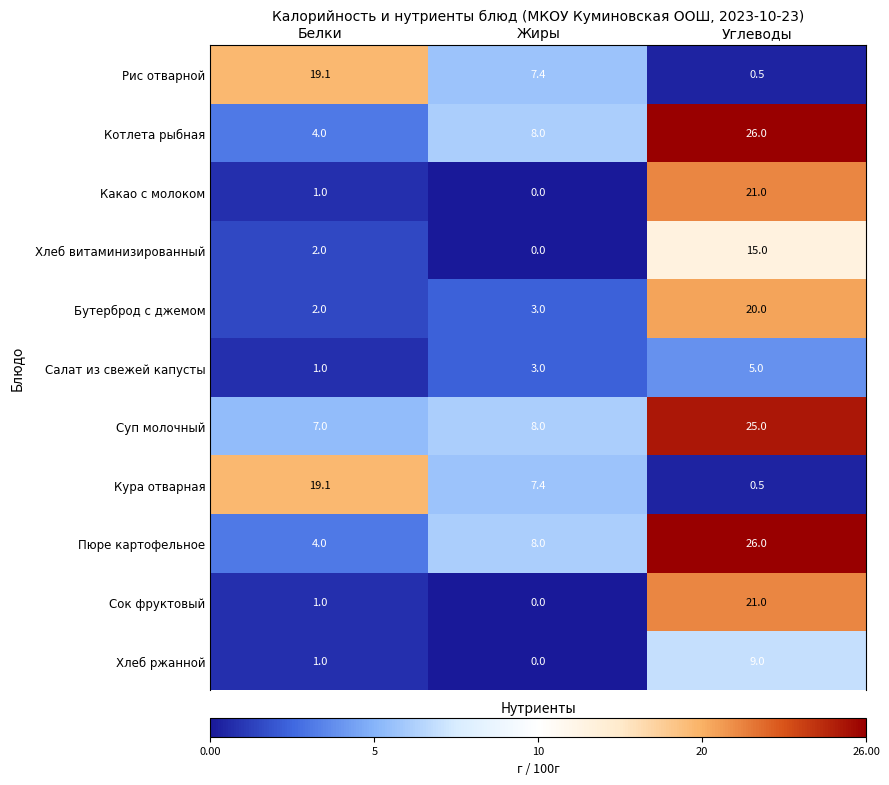

Which label corresponds to the smallest value in the chart?

Жиры